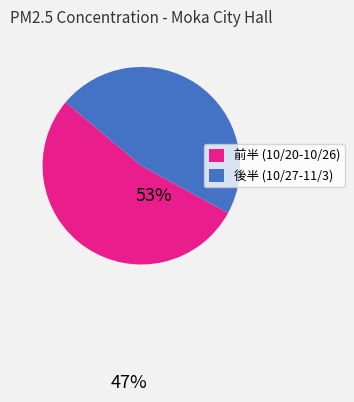

Is there any slice that represents more than half of the pie?

Yes